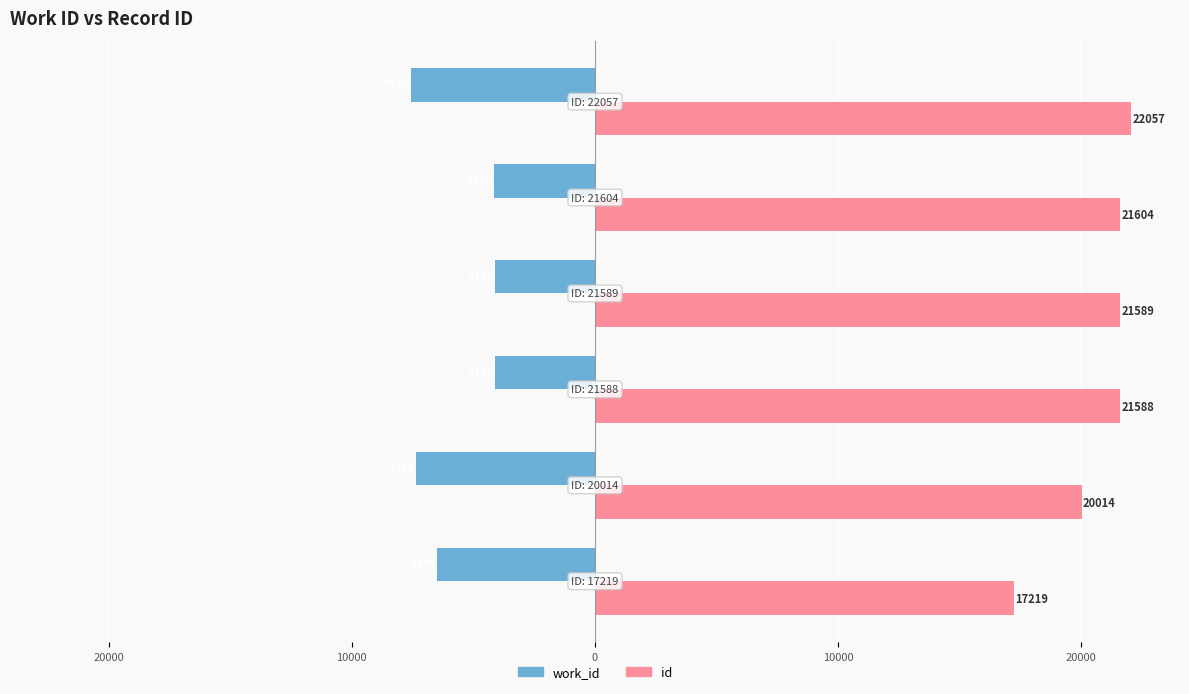

What are all the series names shown in the legend?

work_id, id